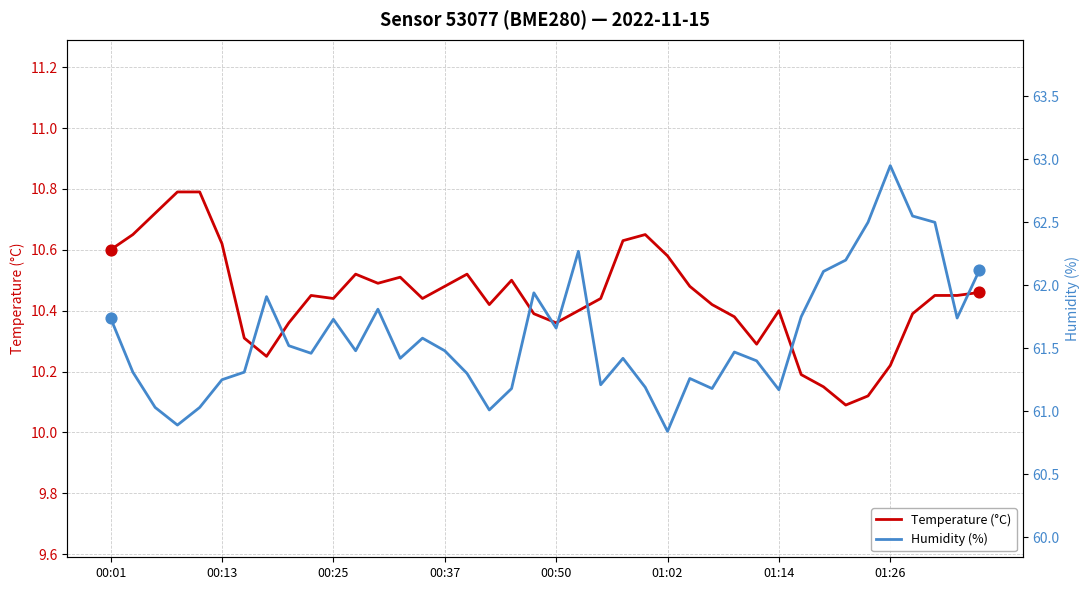

What is the total value across all series at 26?

71.7